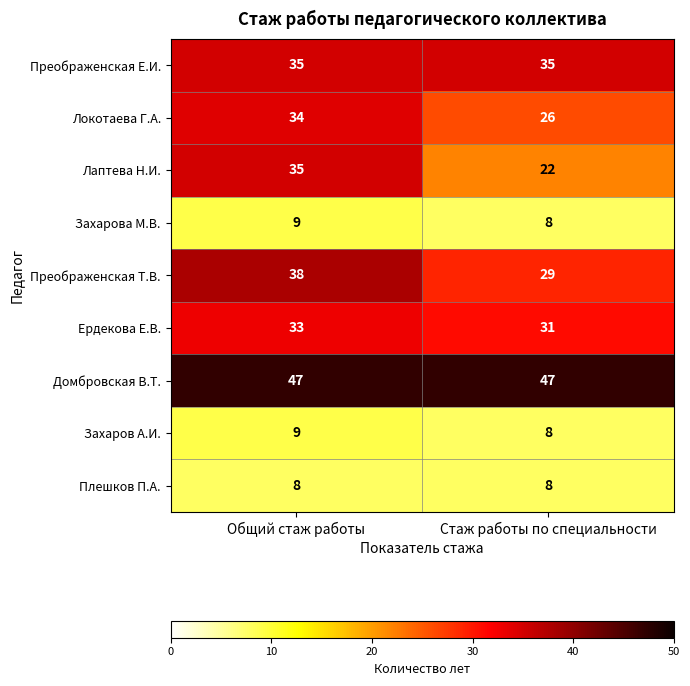

What is the sum of the Локотаева Г.А. values at Стаж работы по специальности and Общий стаж работы?

60